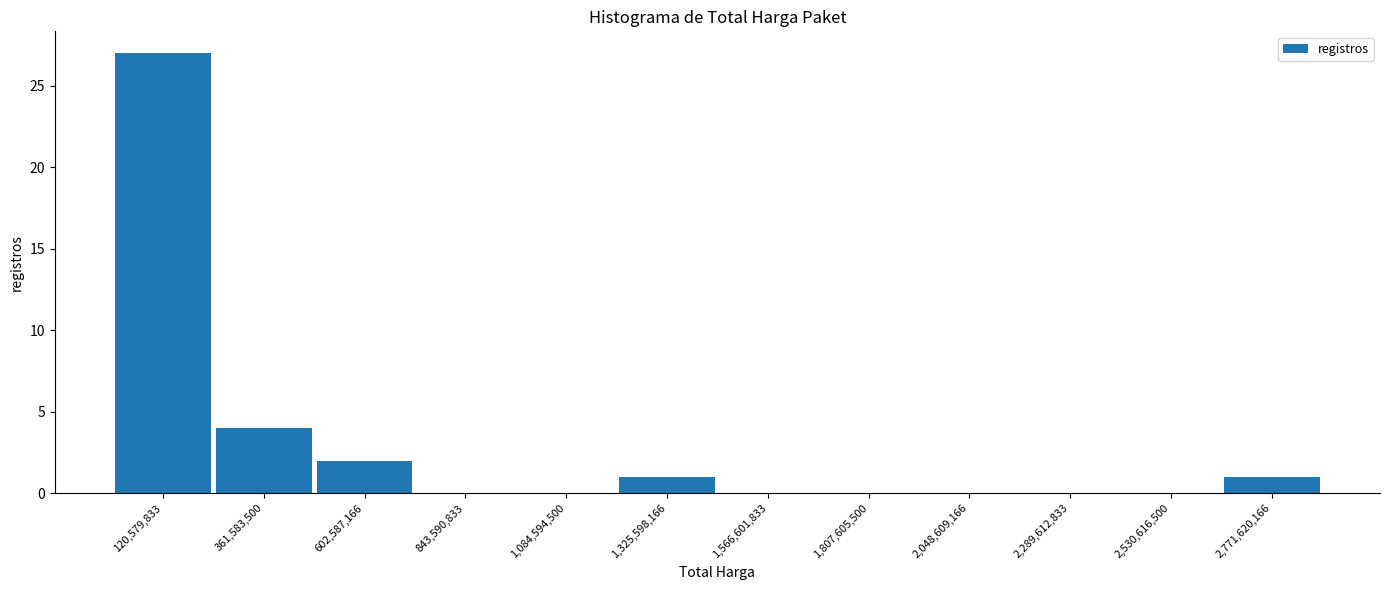

Reading left to right, list every bar in this chart as the range it spans on the x-axis followed by its height. Neither the bar edges nor the heights are printed on the chart, so give them approximately, as read against the axes.

0 to 250000000: 27
250000000 to 500000000: 4
500000000 to 700000000: 2
700000000 to 950000000: 0
950000000 to 1200000000: 0
1200000000 to 1450000000: 1
1450000000 to 1700000000: 0
1700000000 to 1950000000: 0
1950000000 to 2150000000: 0
2150000000 to 2400000000: 0
2400000000 to 2650000000: 0
2650000000 to 2900000000: 1